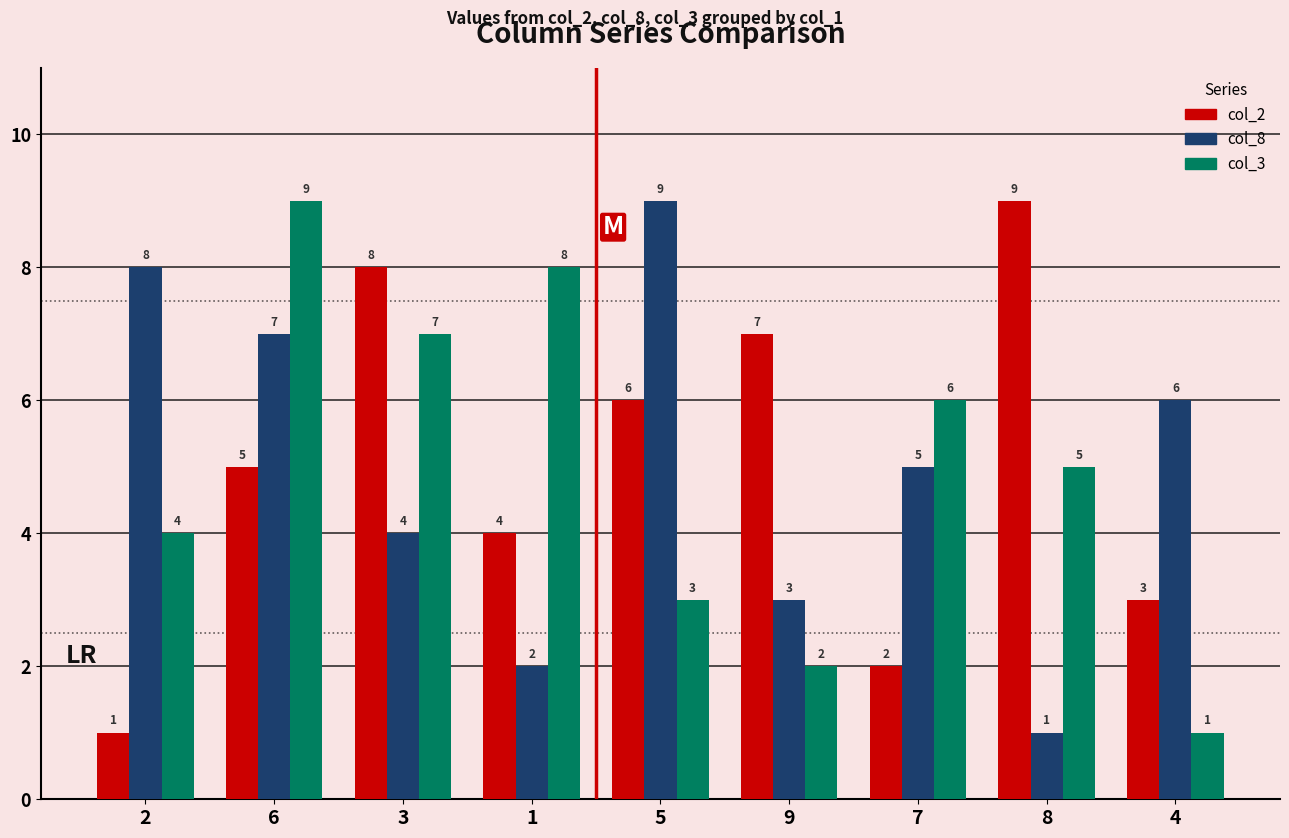

How many values in the col_8 series are below 5?

4